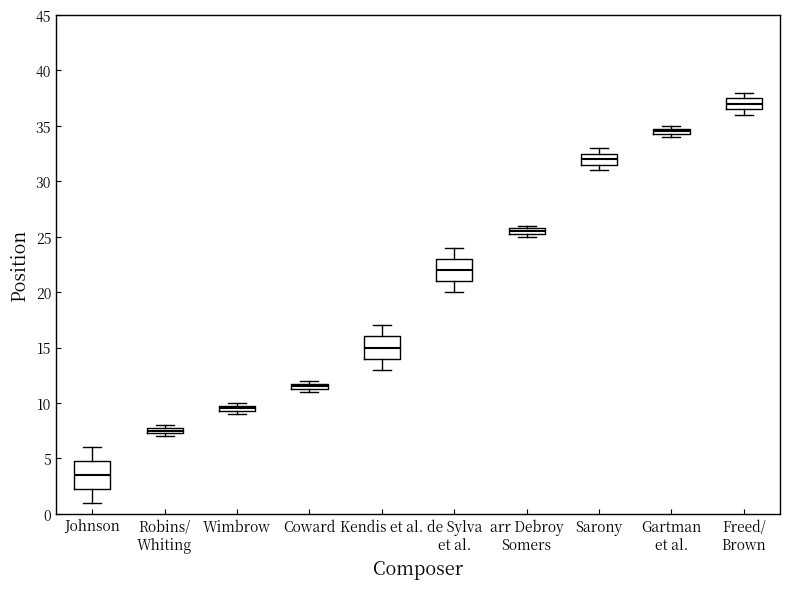

Which box is the tallest, from its lower edge to its upper edge?

Johnson